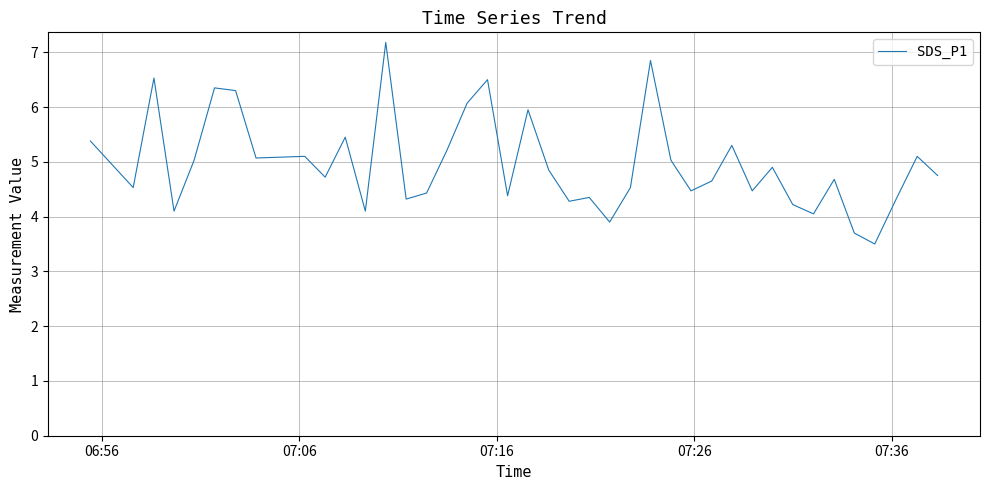

True or false: the data has more than 0 interior local peaks.

True